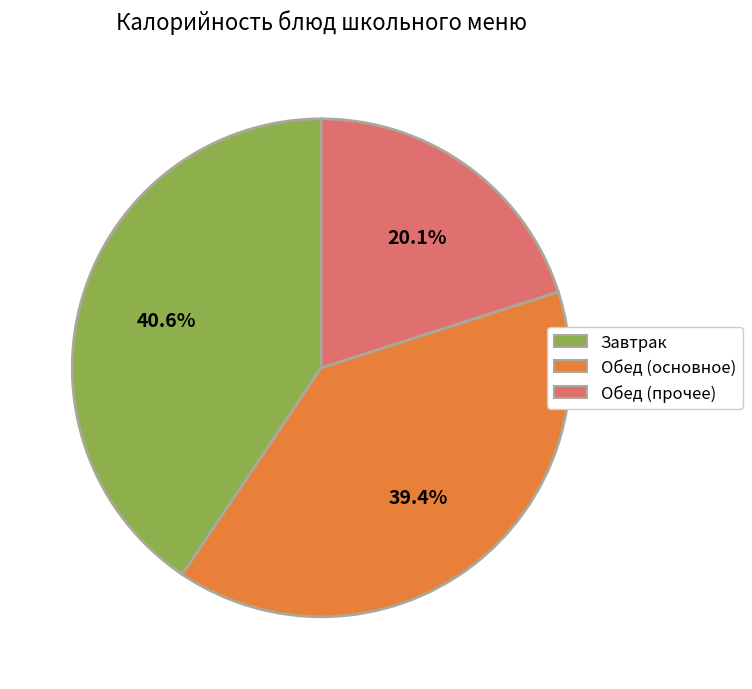

Is there a majority slice in this chart?

No